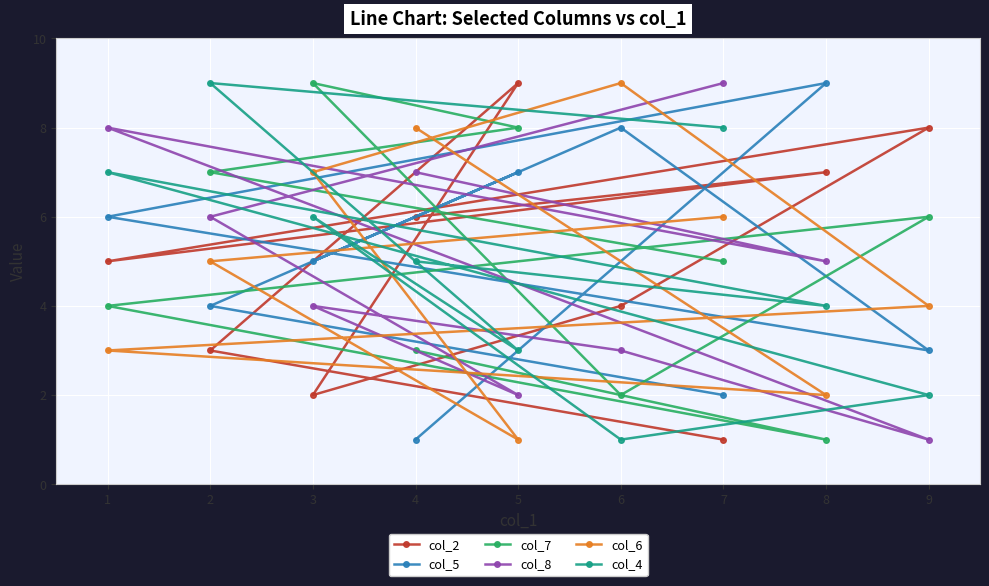

Is it true that col_4 equals 2 at 1?

False